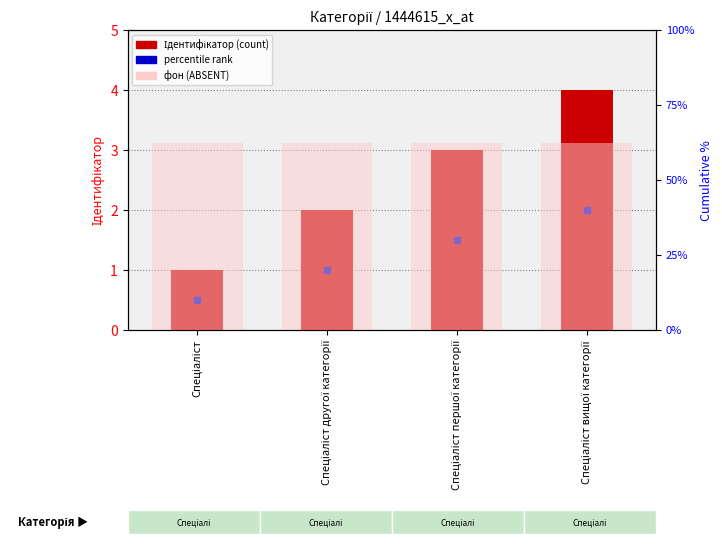

What is the greatest value displayed?

4